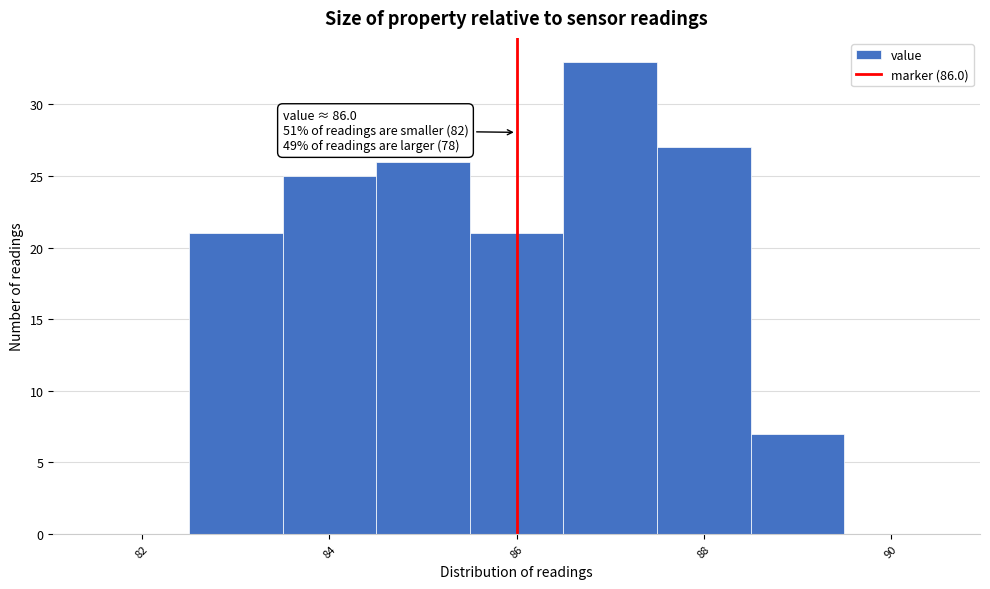

Over which range of the x-axis is the bar tallest?

86.5 to 87.5